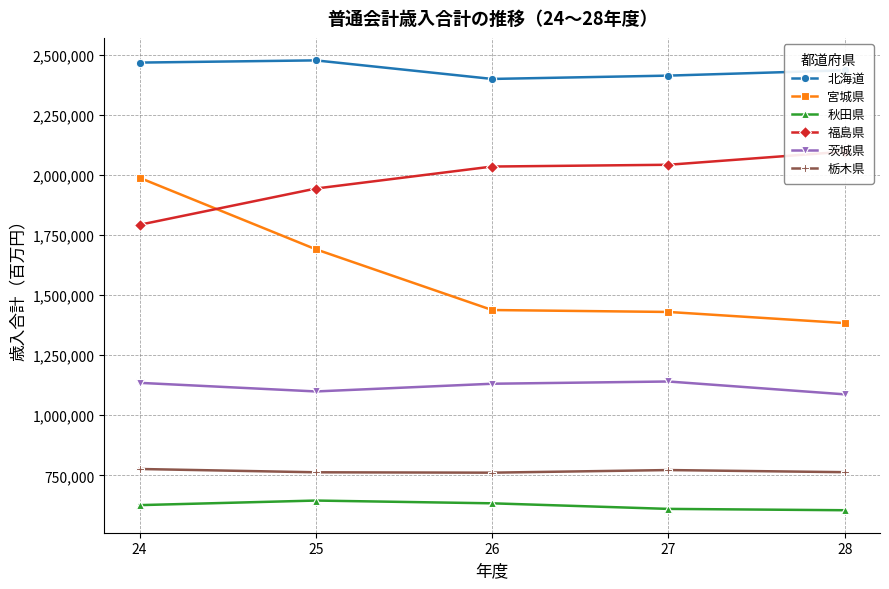

True or false: 北海道 has a value of 2412799 at 27.

True